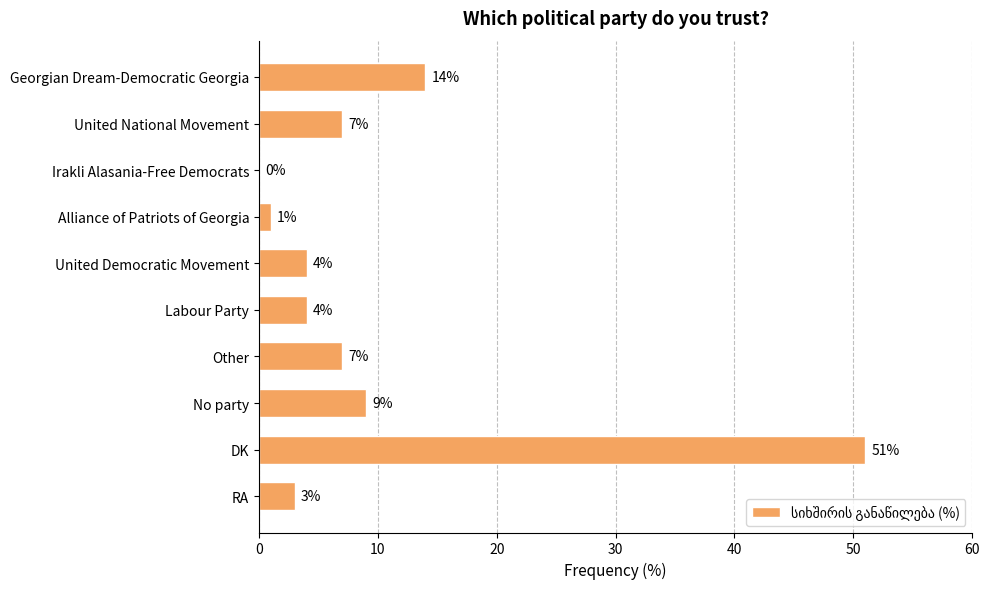

What is the sum of all values?

100